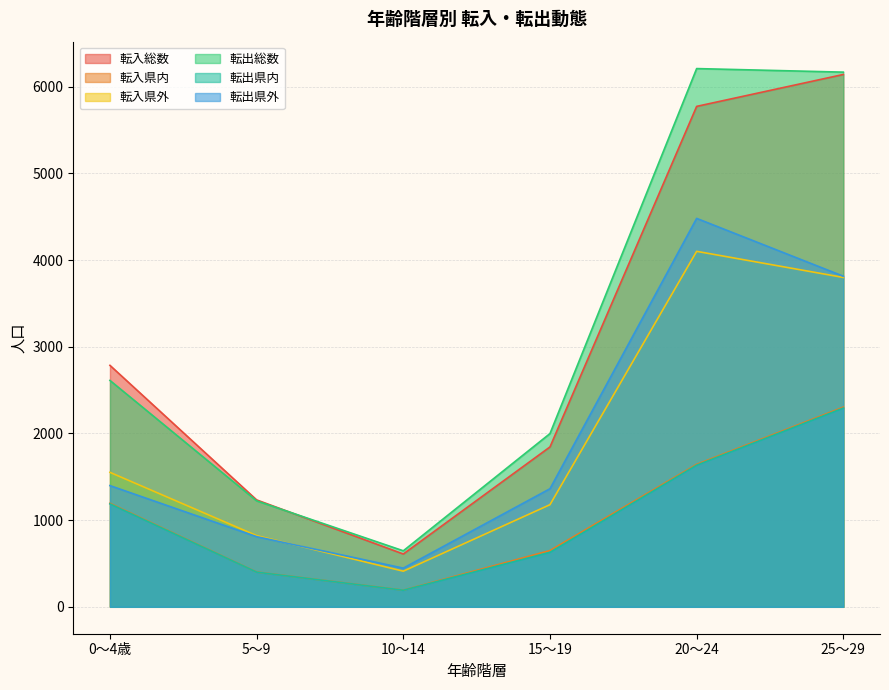

True or false: 転出県内 and 転出県外 cross at least once.

False